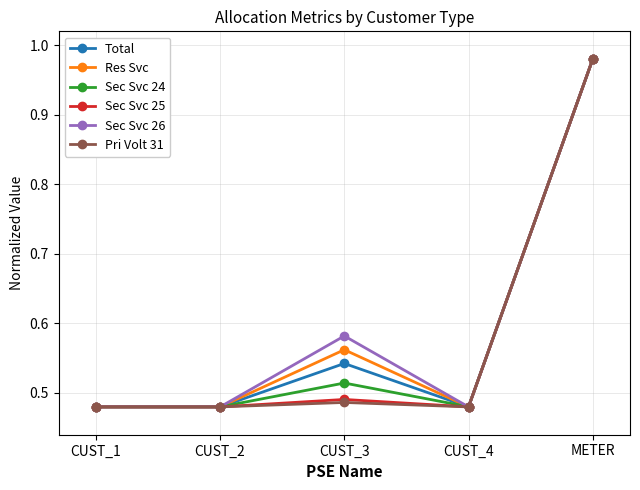

Which category has the highest value in the Total series?

METER